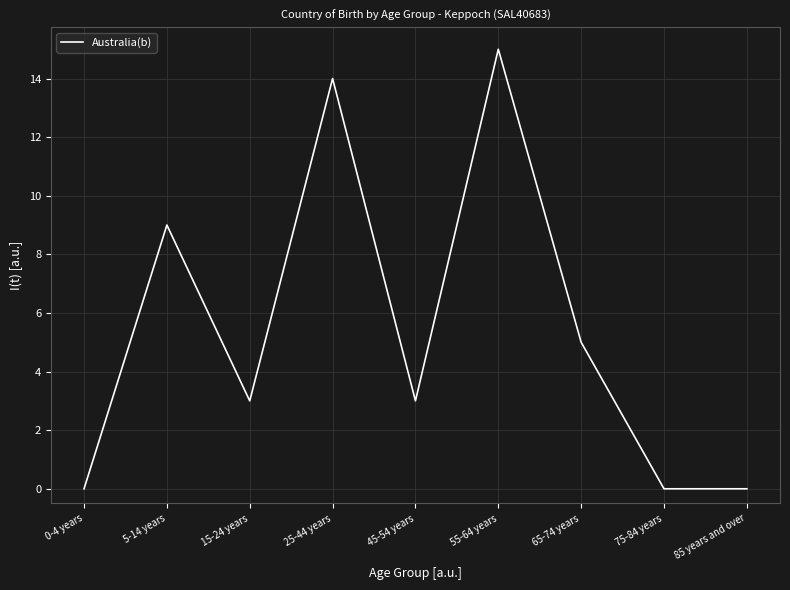

Where is the first local minimum?

15-24 years